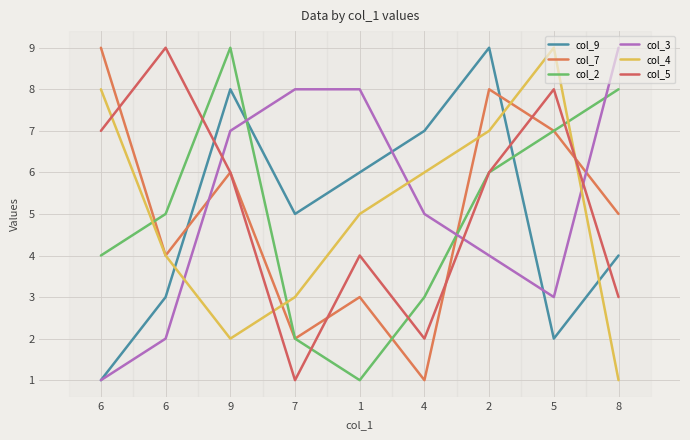

How many lines are shown in the chart?

6